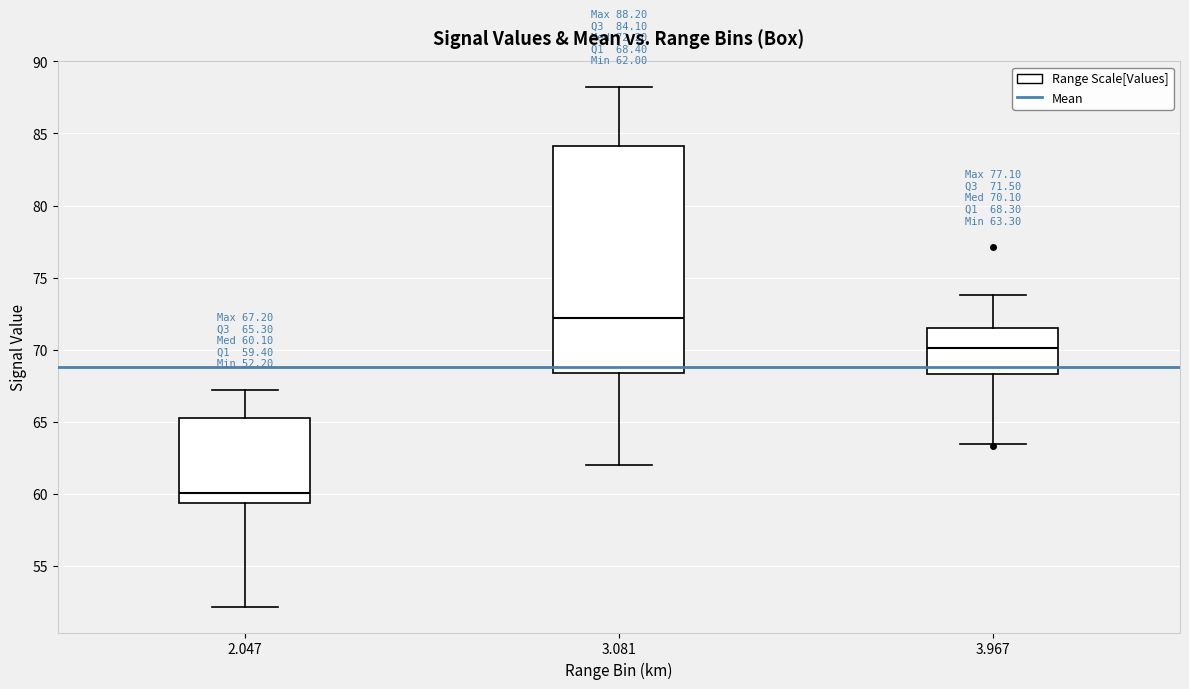

Which box has the lowest median line?

2.047